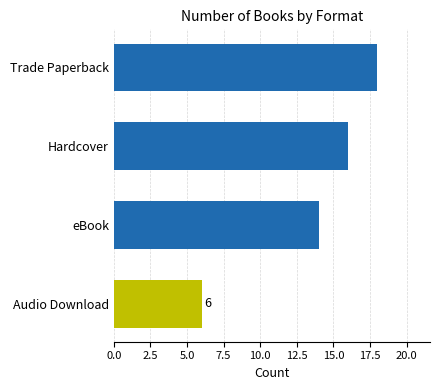

Where is the data nearest to the value 12?

eBook